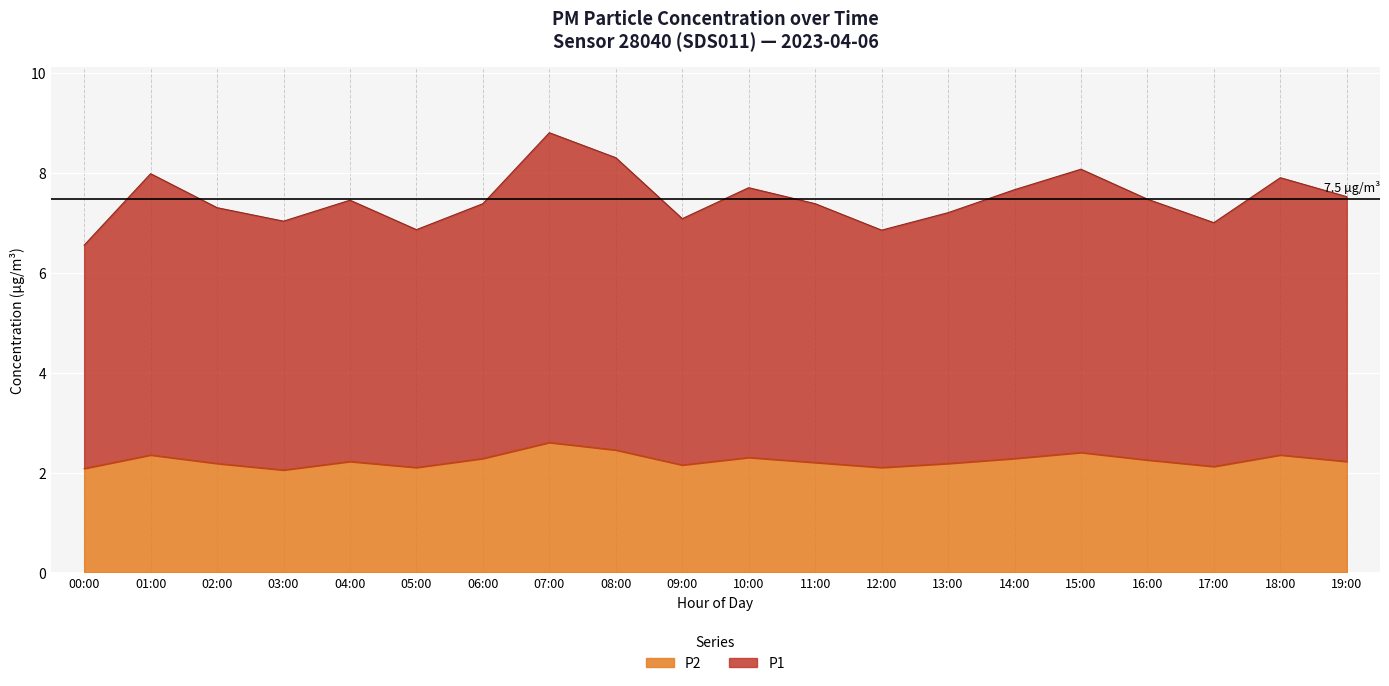

Between 01:00 and 18:00, which series saw the biggest shift?

P1